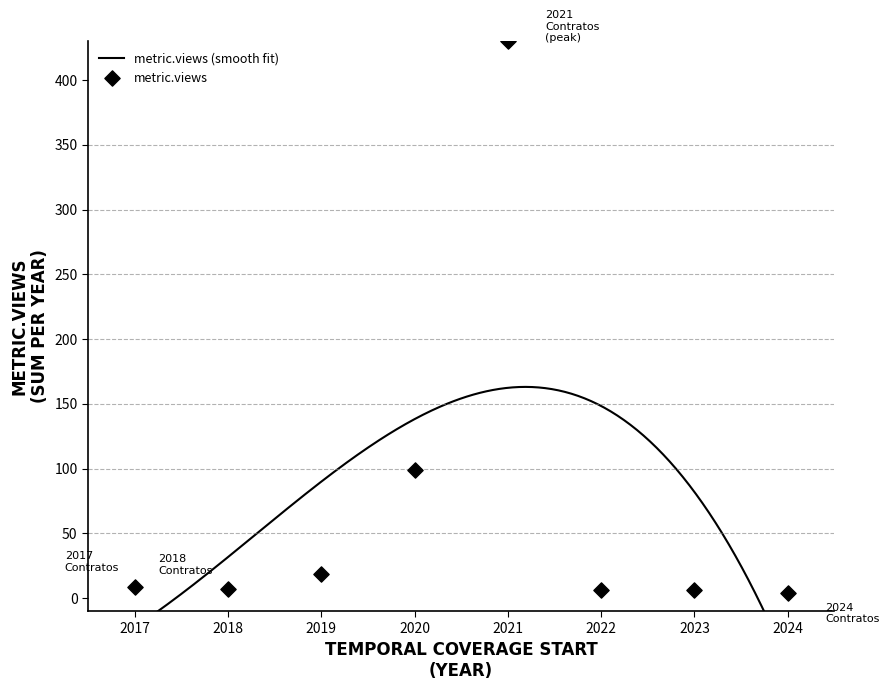

Which series has the largest total across all categories?

metric.views